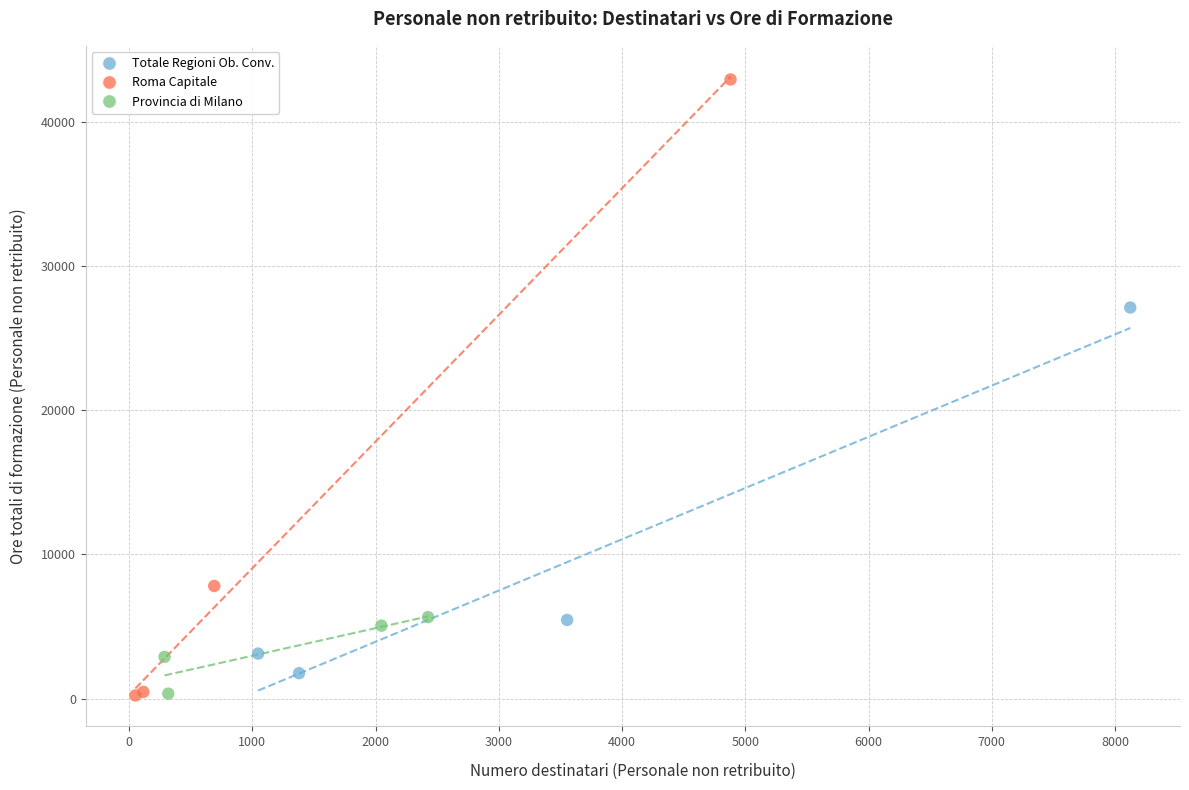

Which series reaches the maximum Y coordinate?

Roma Capitale